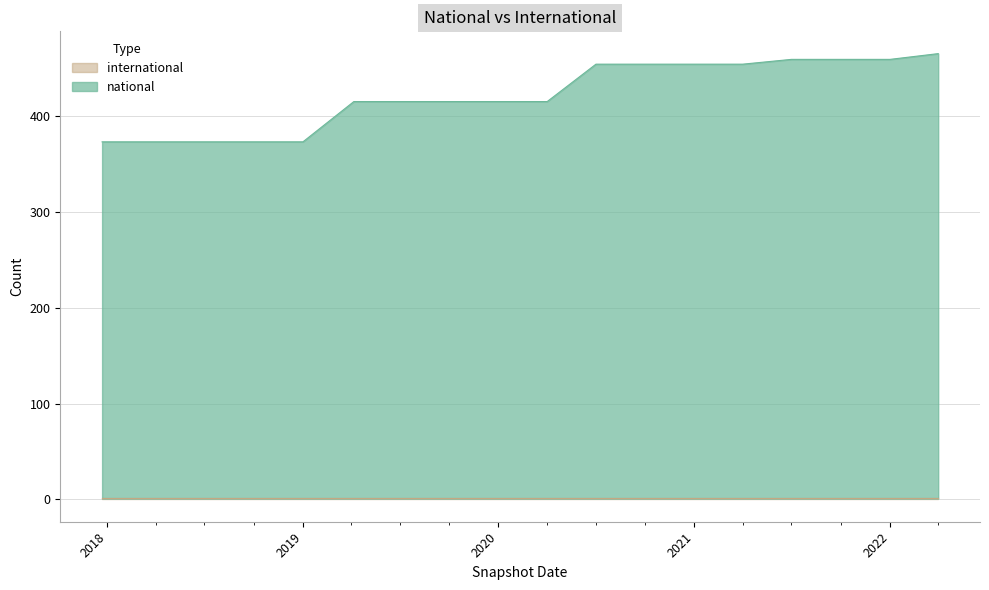

What is the value of the 13th point from the left?

454